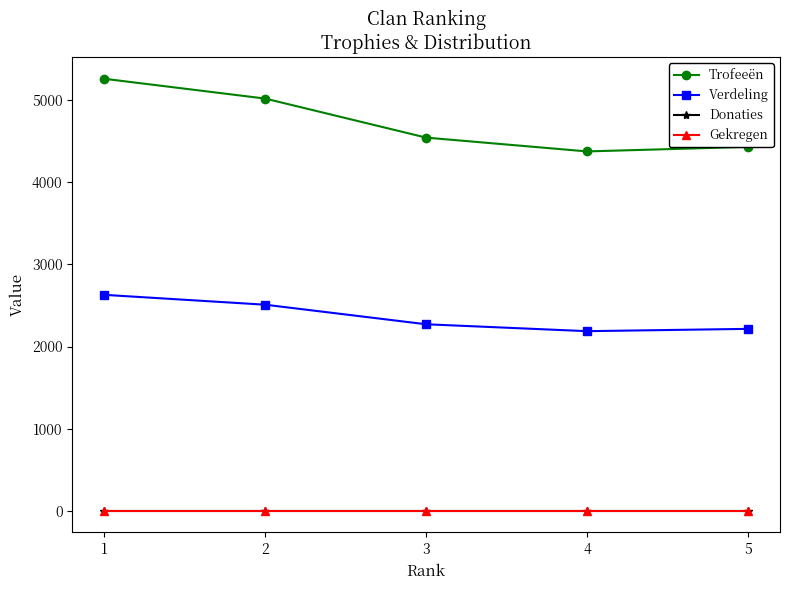

At 4, list the series in order from largest to smallest.

Trofeeën, Verdeling, Donaties, Gekregen